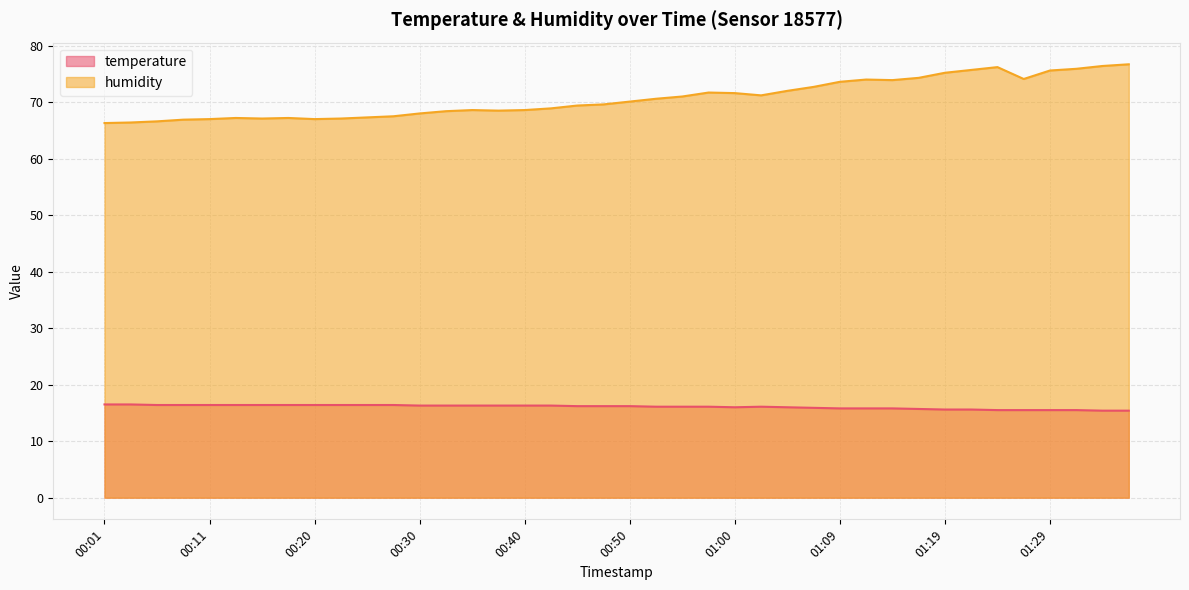

How many values in the humidity series exceed 70?

20